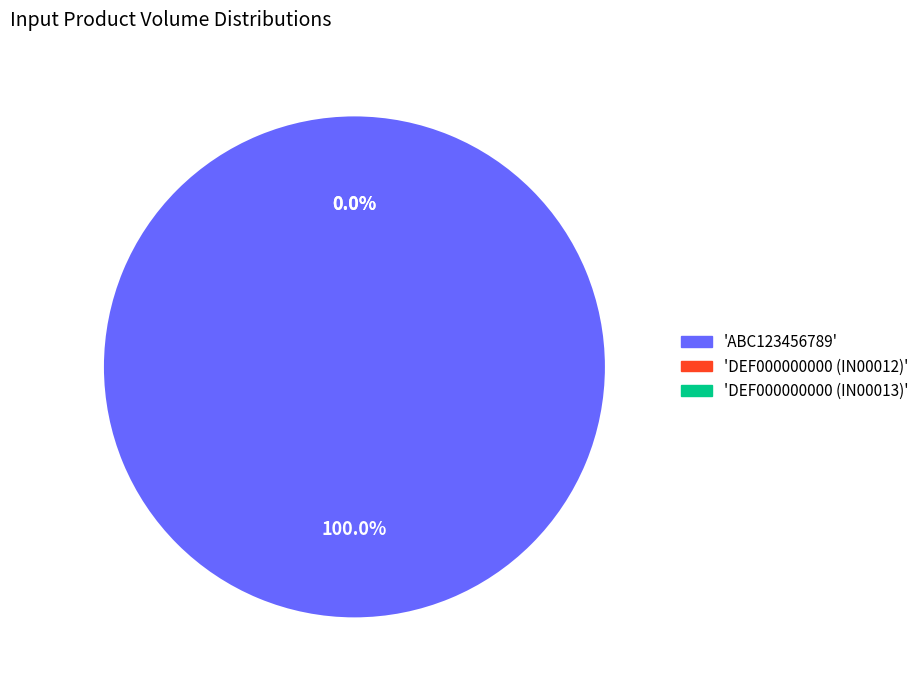

How many slices are in this pie chart?

3